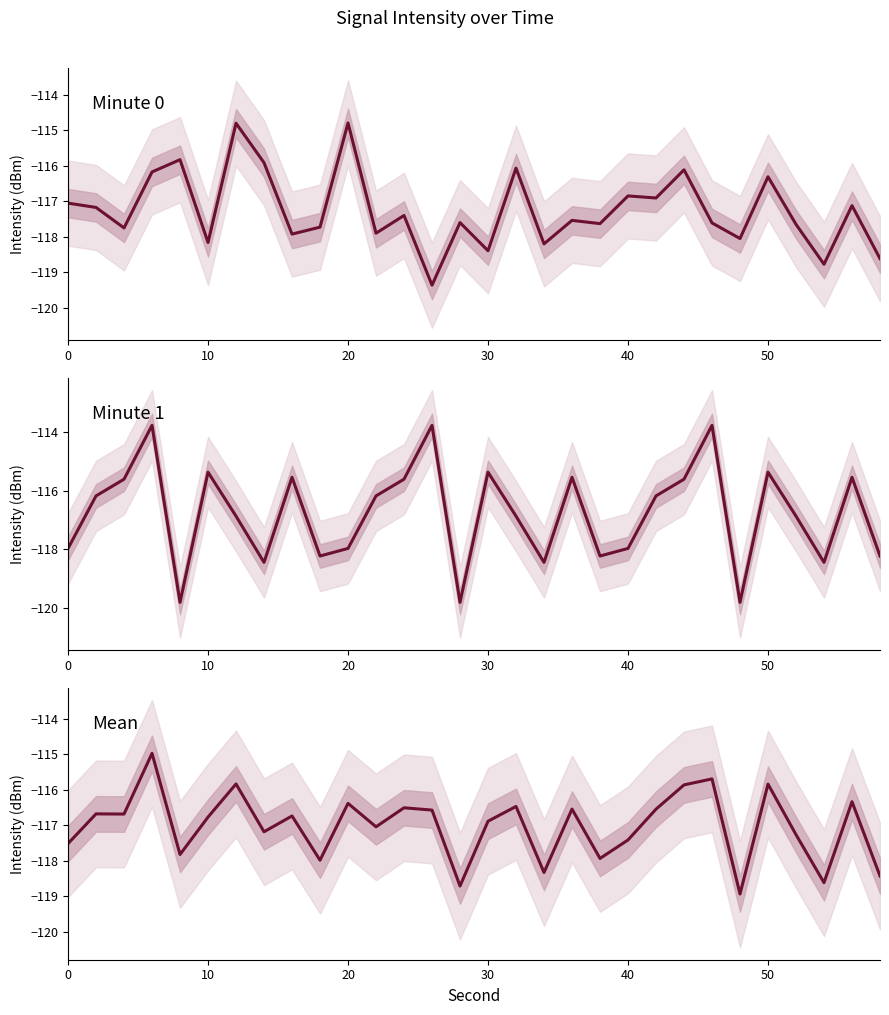

What is the highest value of the Minute 0 series?

-114.8